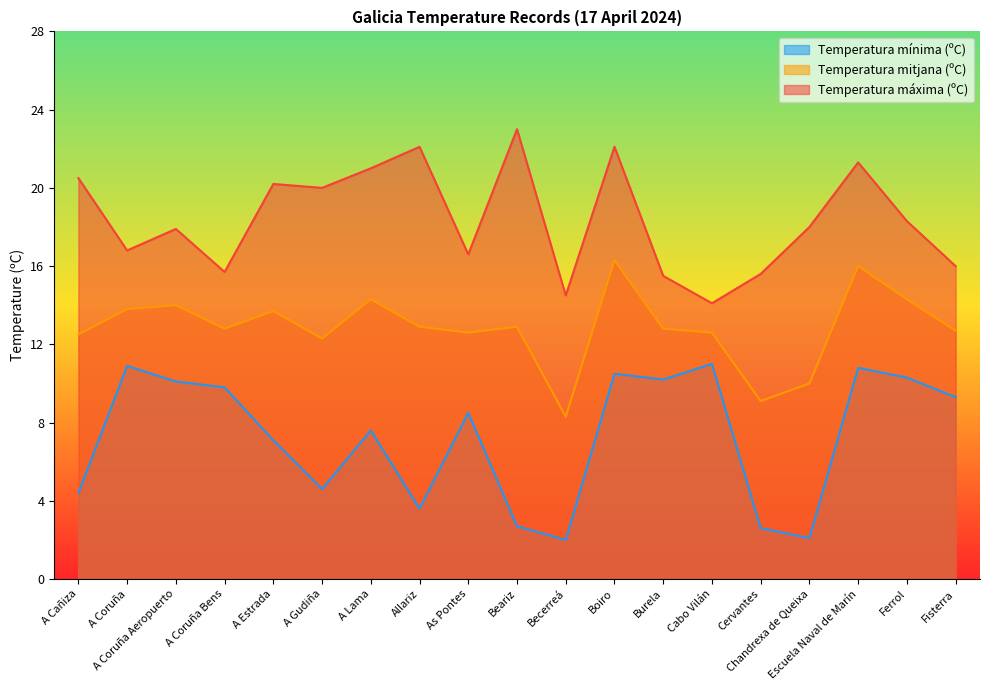

What is the label of the 6th point from the left?

A Gudiña